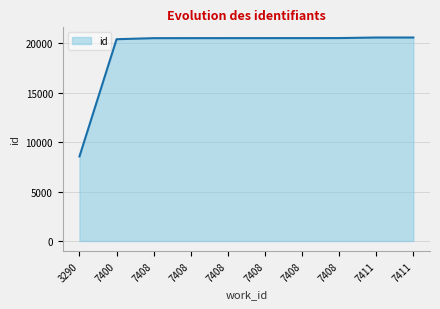

What is the average value?

19326